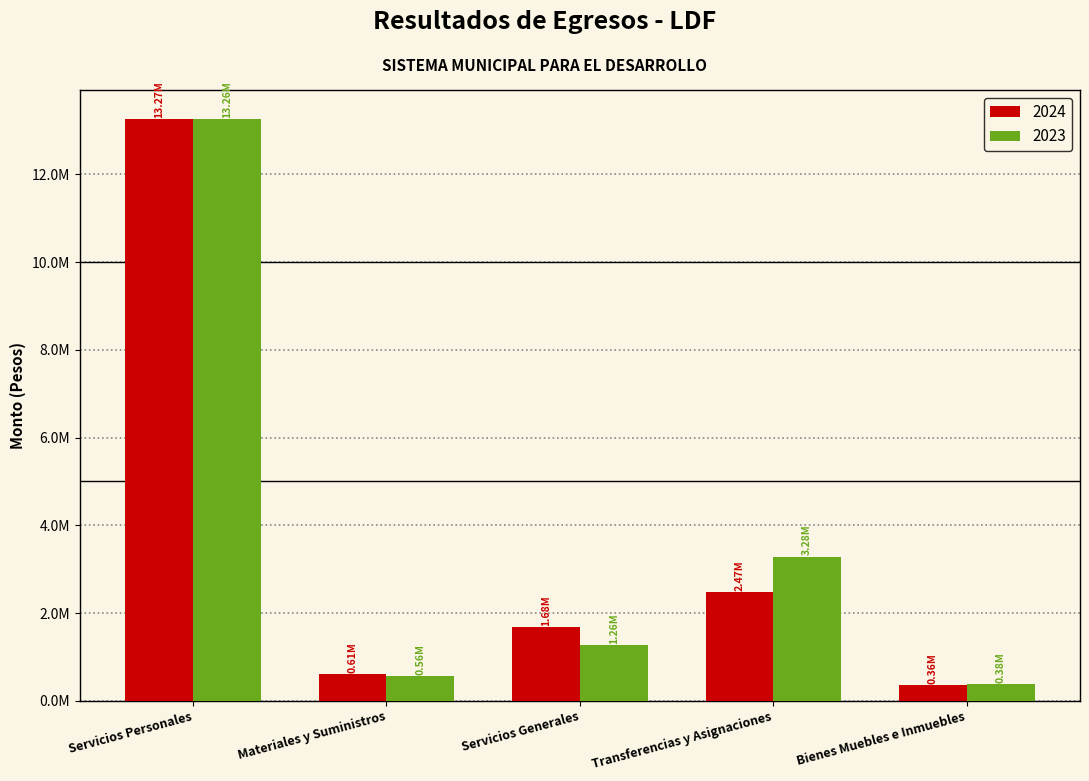

What are all the series names shown in the legend?

2024, 2023